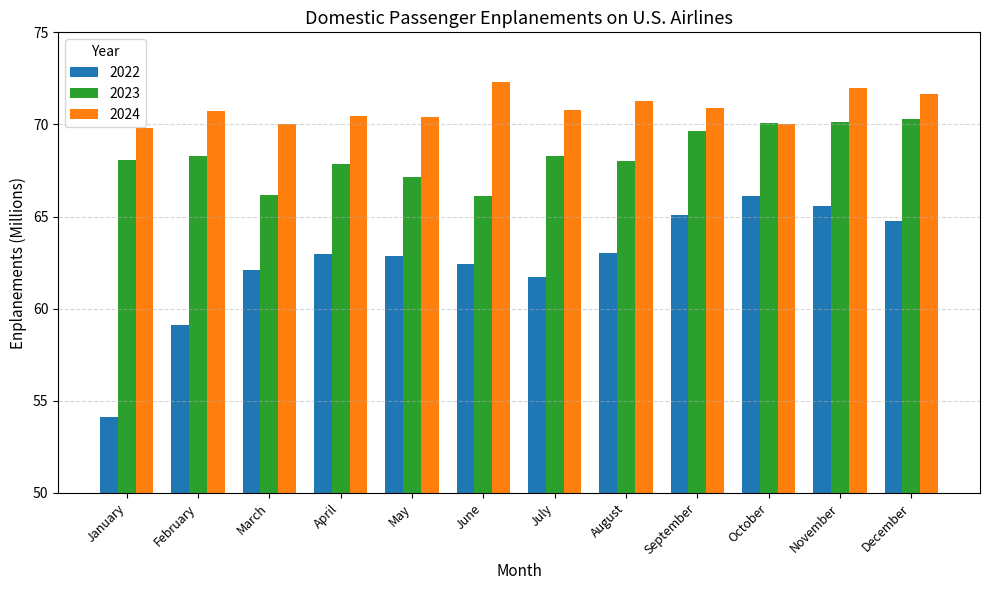

What is the sum of the 2022 values at March and January?

116.2